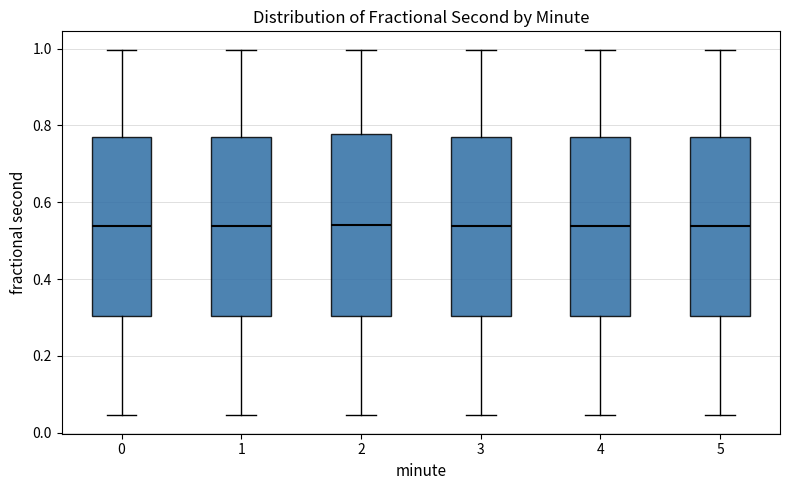

Reading left to right, read every box against the y-axis: the position of its median line, the range the box covers, and the ends of its whiskers. The values are not printed on the chart, so give them approximately, as read against the axis.

0: median 0.54, box 0.30 to 0.76, whiskers 0.04 to 1.00
1: median 0.54, box 0.30 to 0.76, whiskers 0.04 to 1.00
2: median 0.54, box 0.30 to 0.78, whiskers 0.04 to 1.00
3: median 0.54, box 0.30 to 0.76, whiskers 0.04 to 1.00
4: median 0.54, box 0.30 to 0.76, whiskers 0.04 to 1.00
5: median 0.54, box 0.30 to 0.76, whiskers 0.04 to 1.00